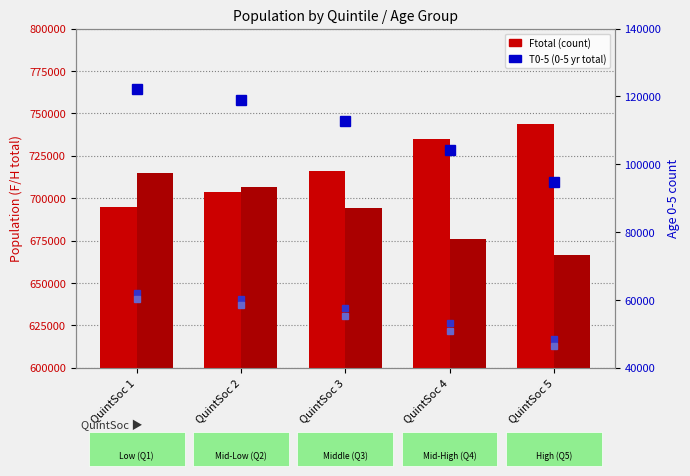

Which category has the lowest value across all series?

QuintSoc 5